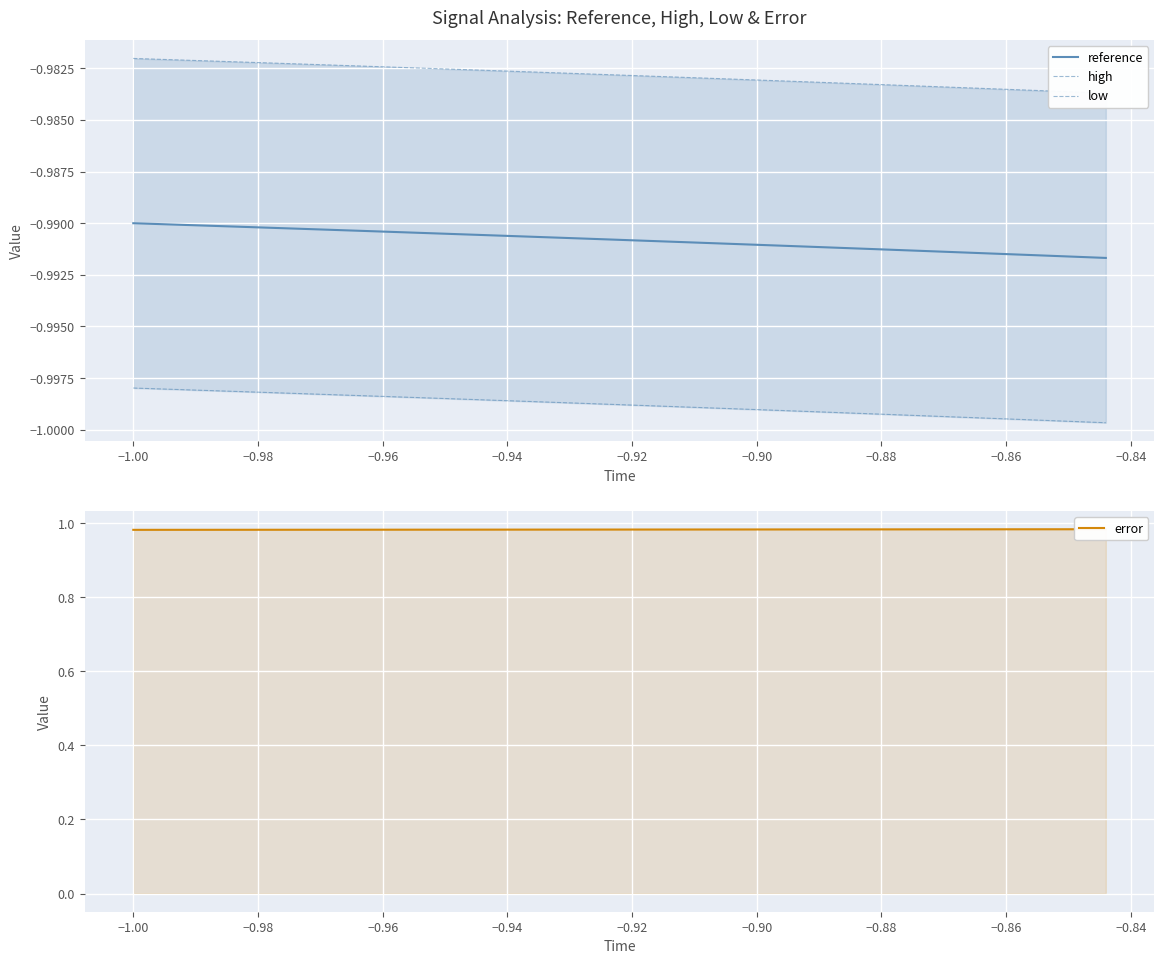

True or false: reference has a value of -1.7 at −0.88.

False